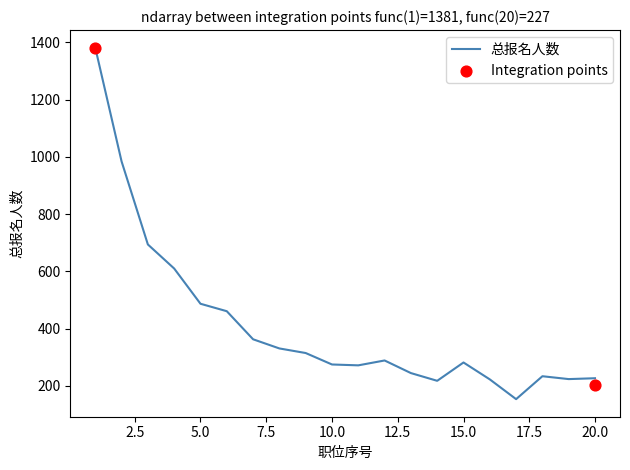

What is the change in value from 12 to 19?

-65